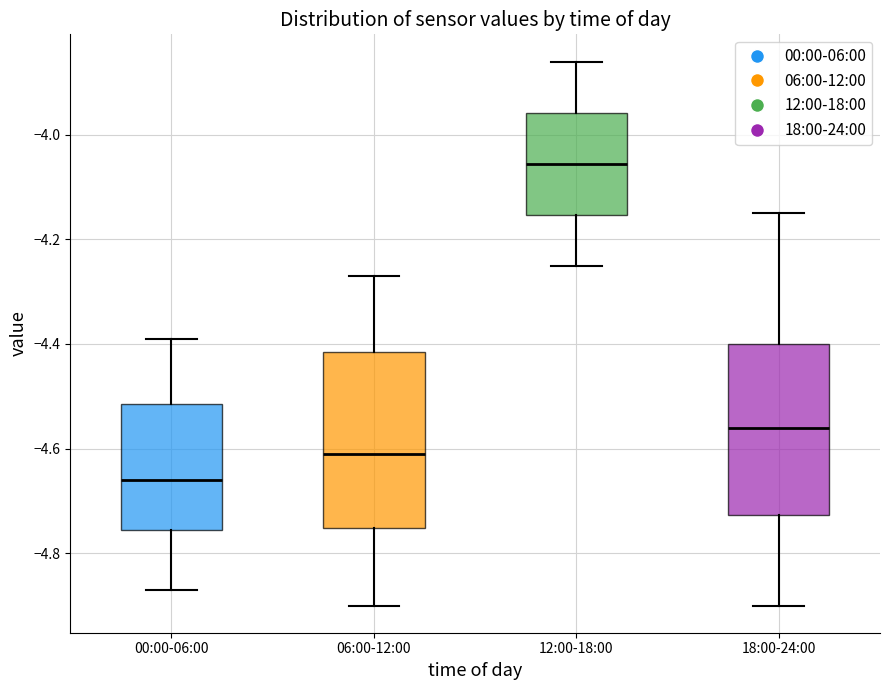

Reading left to right, read every box against the y-axis: the position of its median line, the range the box covers, and the ends of its whiskers. The values are not printed on the chart, so give them approximately, as read against the axis.

00:00-06:00: median -4.66, box -4.76 to -4.52, whiskers -4.86 to -4.38
06:00-12:00: median -4.60, box -4.76 to -4.42, whiskers -4.90 to -4.26
12:00-18:00: median -4.06, box -4.16 to -3.96, whiskers -4.24 to -3.86
18:00-24:00: median -4.56, box -4.72 to -4.40, whiskers -4.90 to -4.14